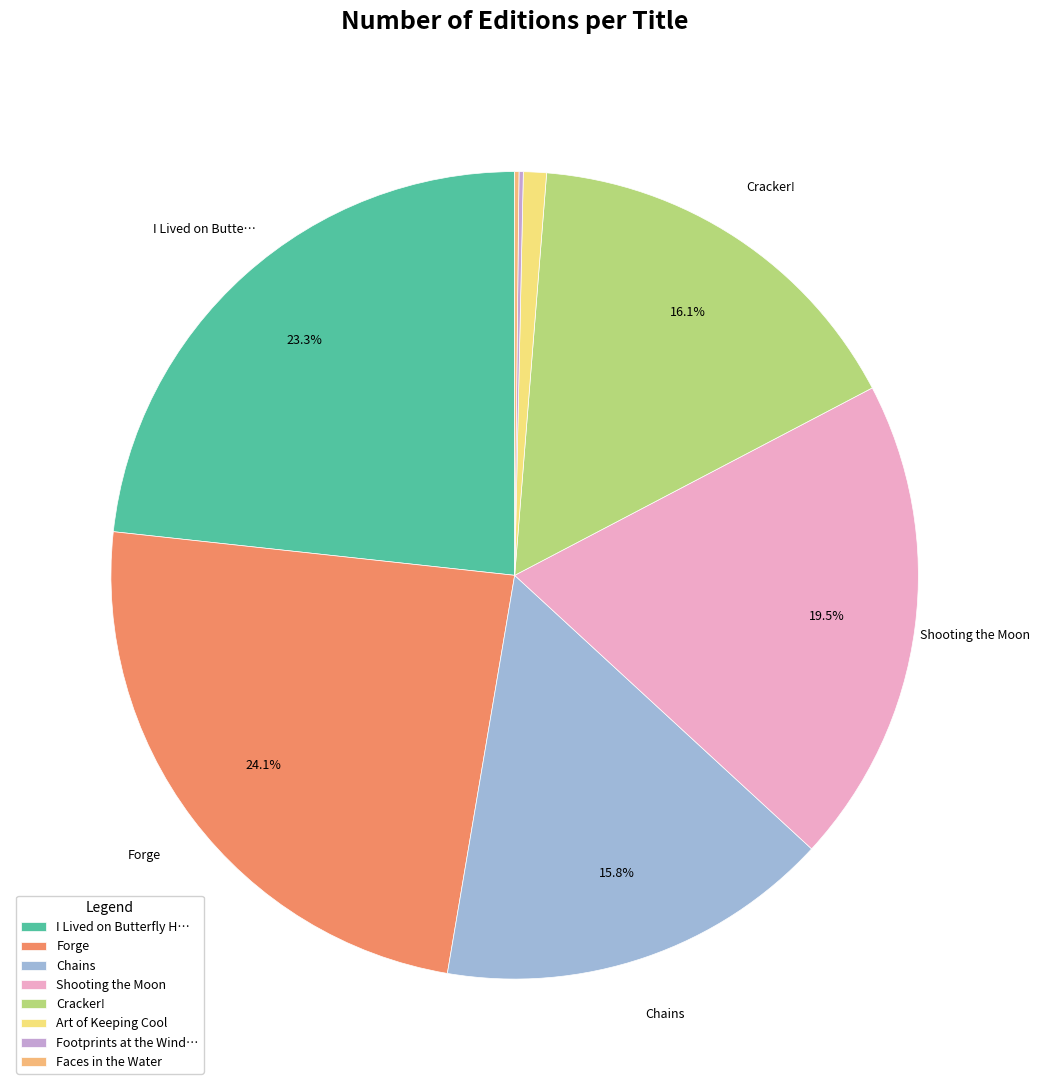

Is there a majority slice in this chart?

No